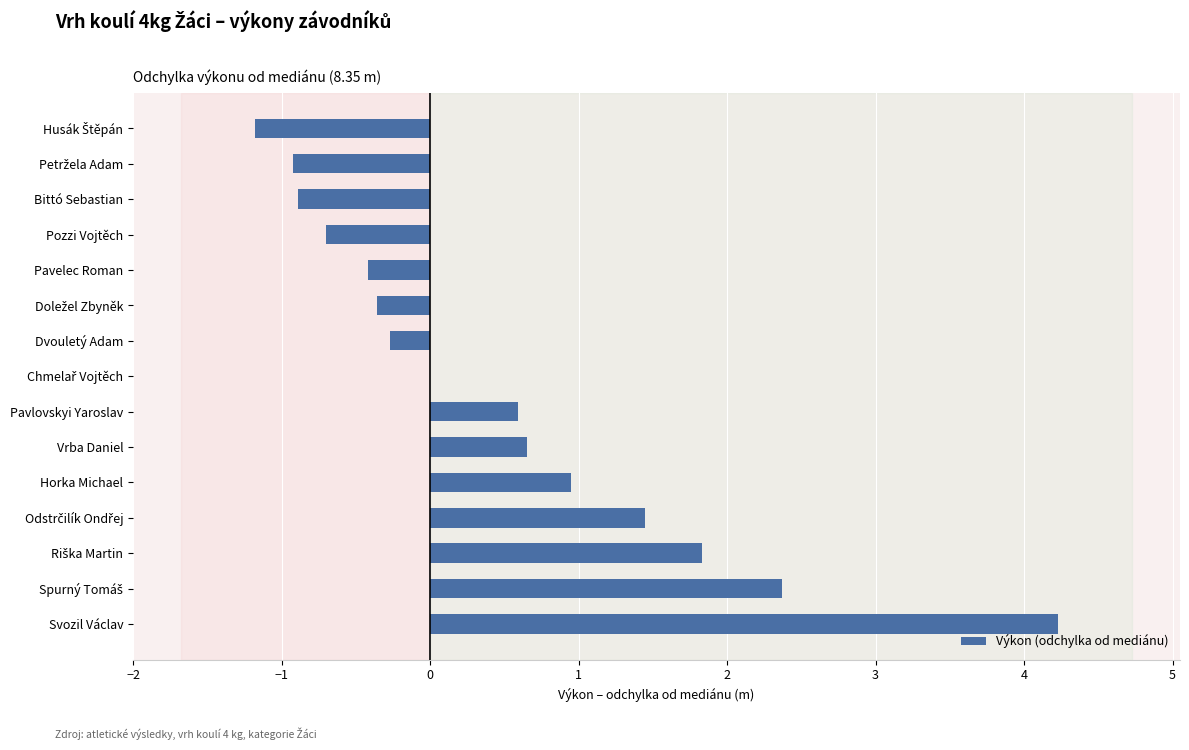

Is it true that the value at Svozil Václav is 5.6?

False